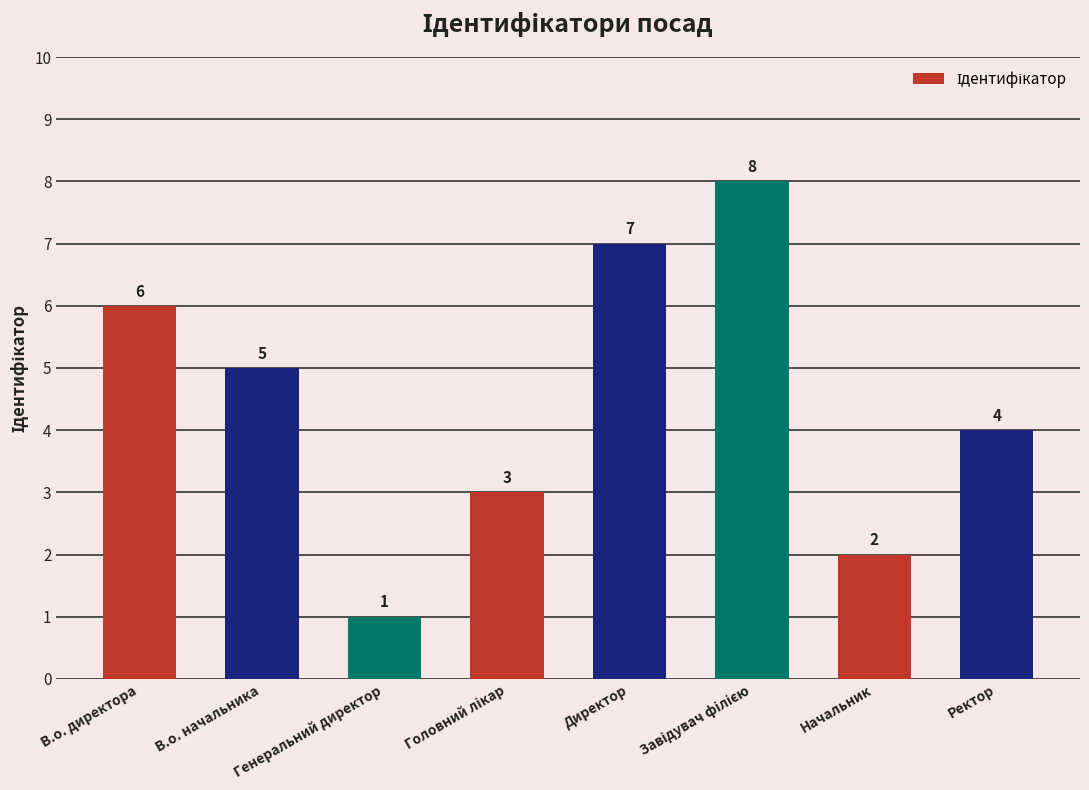

What position from the right is В.о. начальника?

7